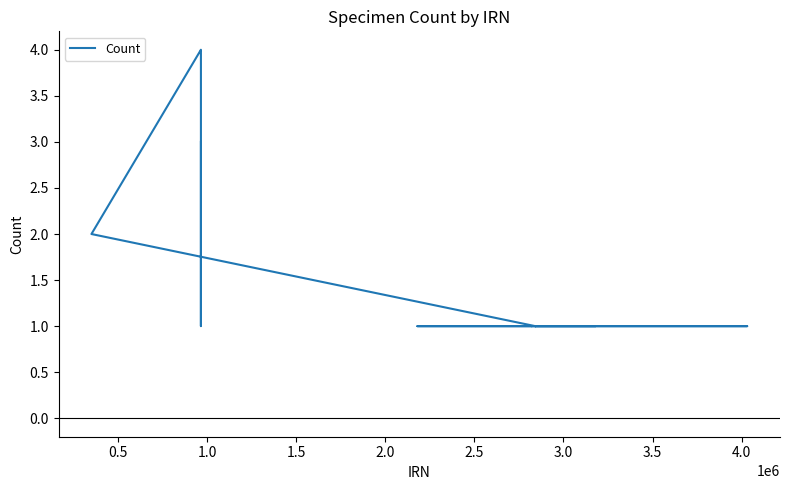

What is the difference between the maximum and minimum values?

3